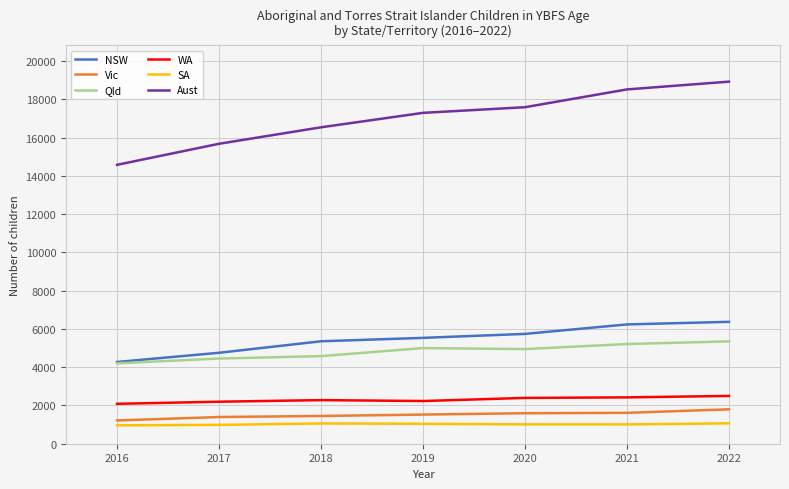

Which series has the largest total across all categories?

Aust